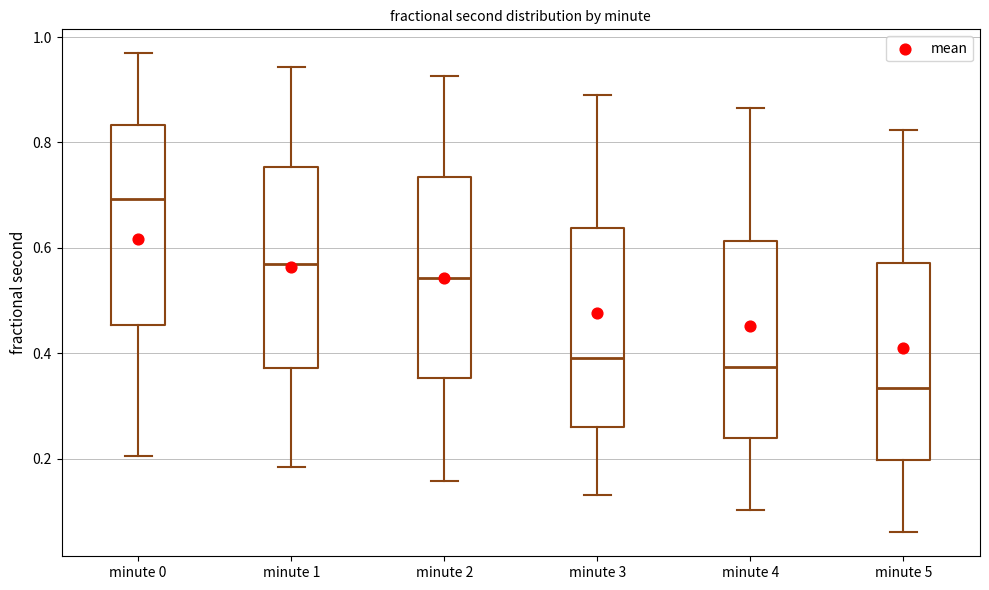

Reading left to right, transcribe this box plot: for each box, give where its median line is, the range the box spans, and where its two whiskers end, as read against the y-axis. The values are not printed on the chart, so give them approximately, as read against the axis.

minute 0: median 0.70, box 0.46 to 0.84, whiskers 0.20 to 0.96
minute 1: median 0.56, box 0.38 to 0.76, whiskers 0.18 to 0.94
minute 2: median 0.54, box 0.36 to 0.74, whiskers 0.16 to 0.92
minute 3: median 0.40, box 0.26 to 0.64, whiskers 0.14 to 0.90
minute 4: median 0.38, box 0.24 to 0.62, whiskers 0.10 to 0.86
minute 5: median 0.34, box 0.20 to 0.58, whiskers 0.06 to 0.82